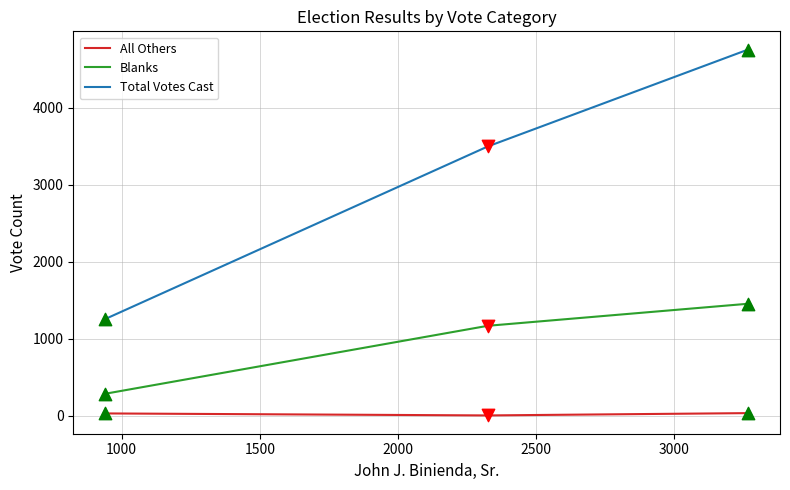

Which series has the widest spread of values?

Total Votes Cast